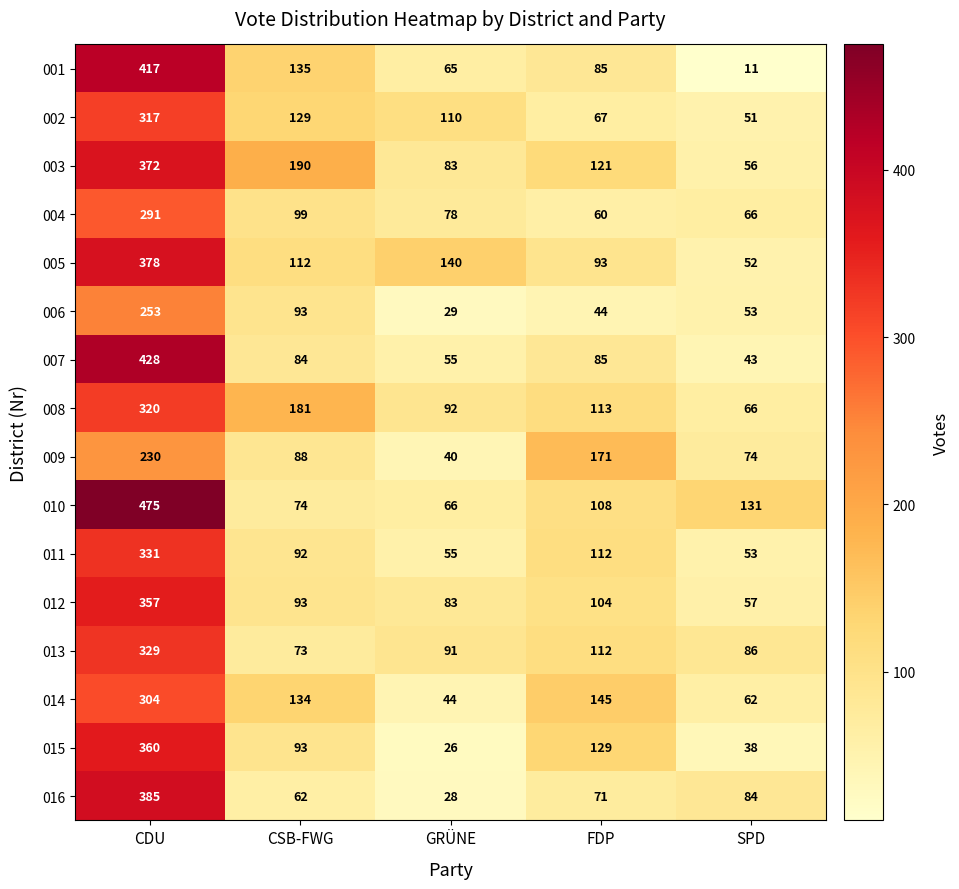

What is the maximum value shown in the chart?

475